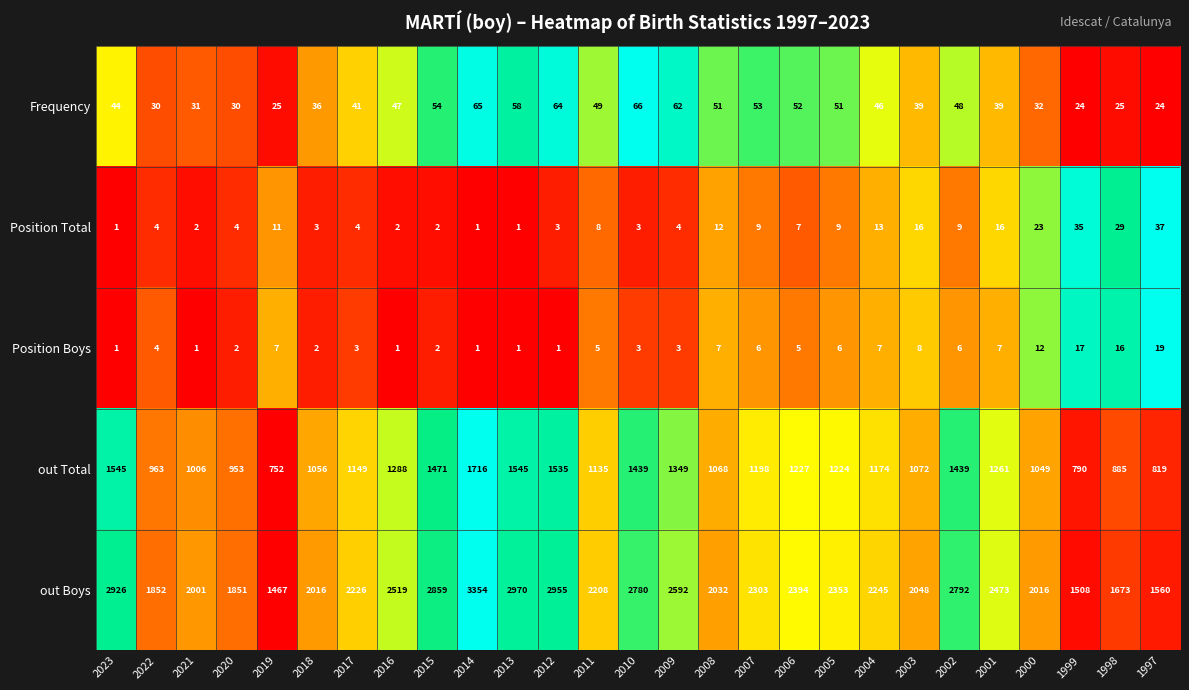

What is the maximum value for Position Boys?

19